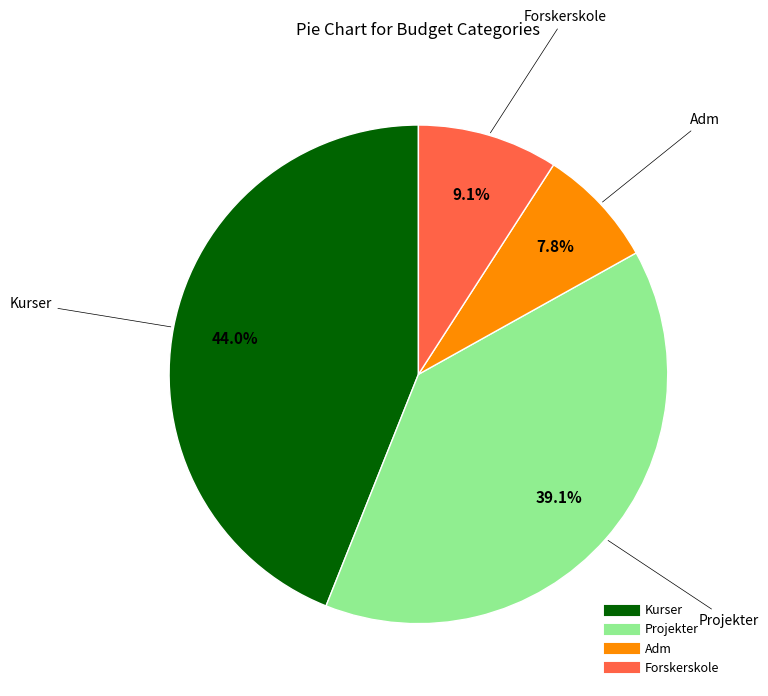

Rank the categories by value from highest to lowest.

Kurser, Projekter, Forskerskole, Adm